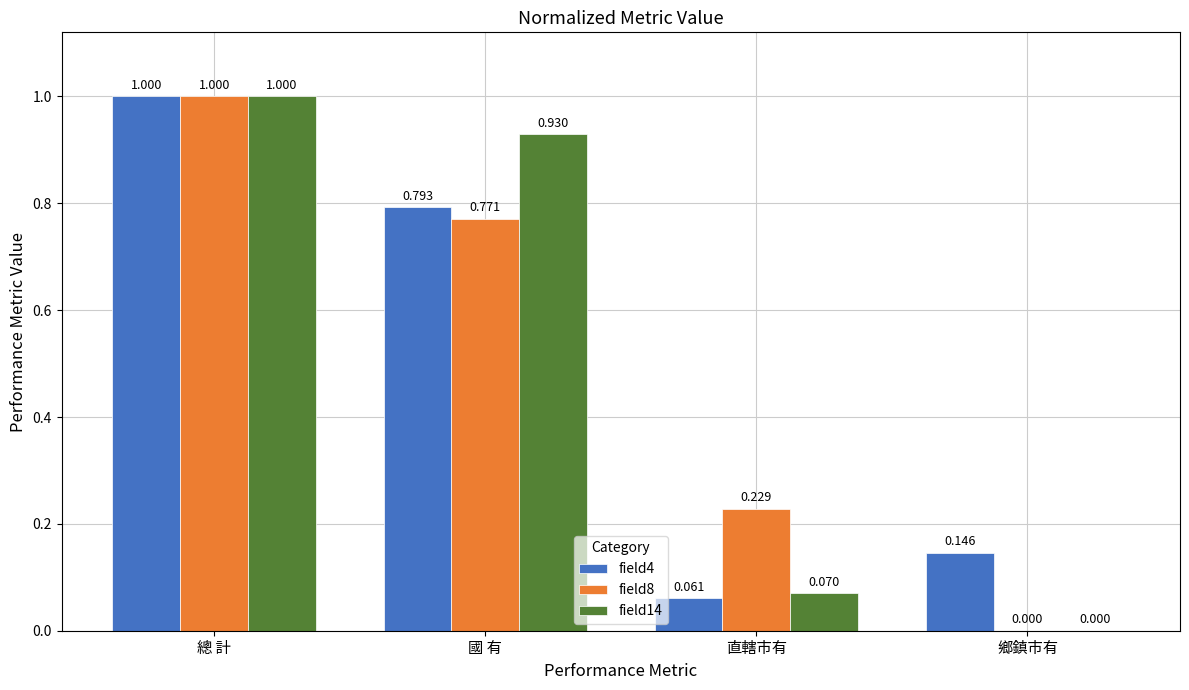

Where is field14 nearest to the value 0?

鄉鎮市有